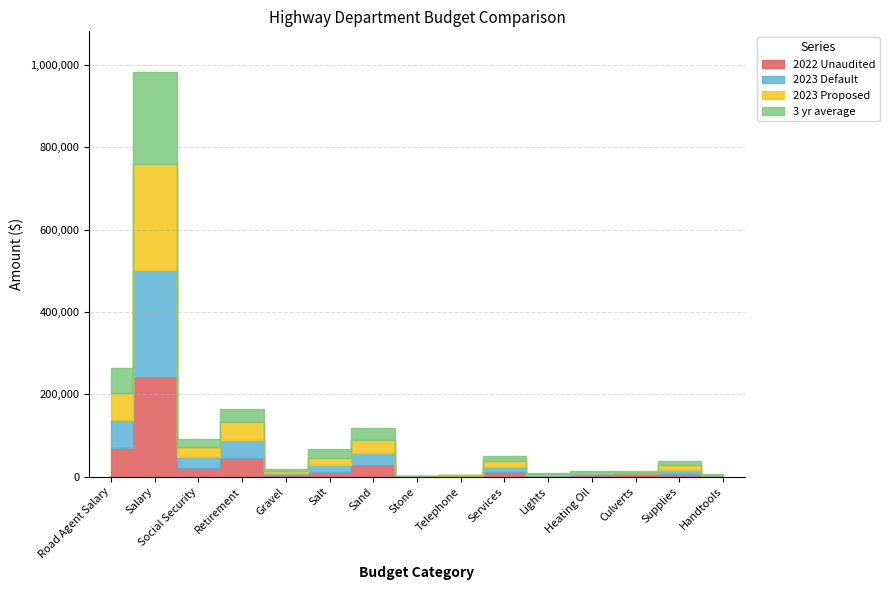

What is the spread (max minus min) of values at Gravel?

174.0